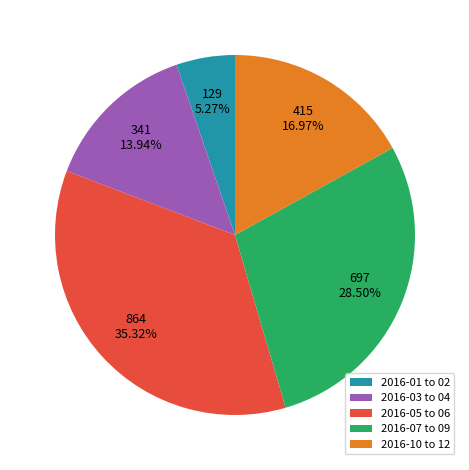

Do 2016-05 to 06 and 2016-07 to 09 together represent more than half of the pie?

Yes